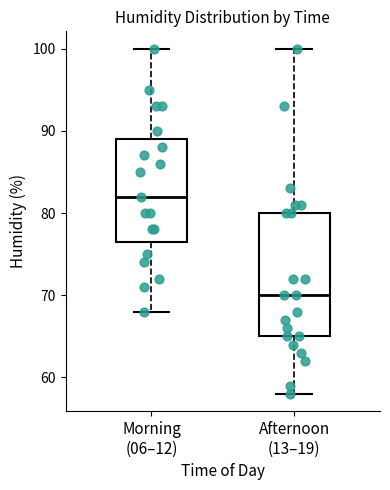

Which box has the lowest median line?

Afternoon (13–19)